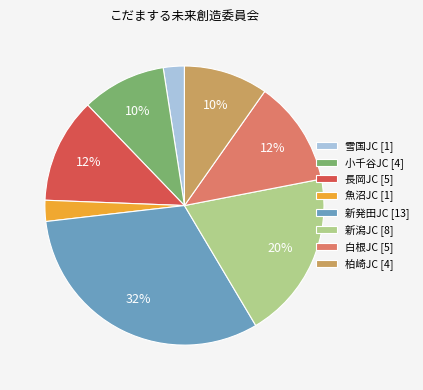

To the nearest percent, what is the average slice percentage?

12%